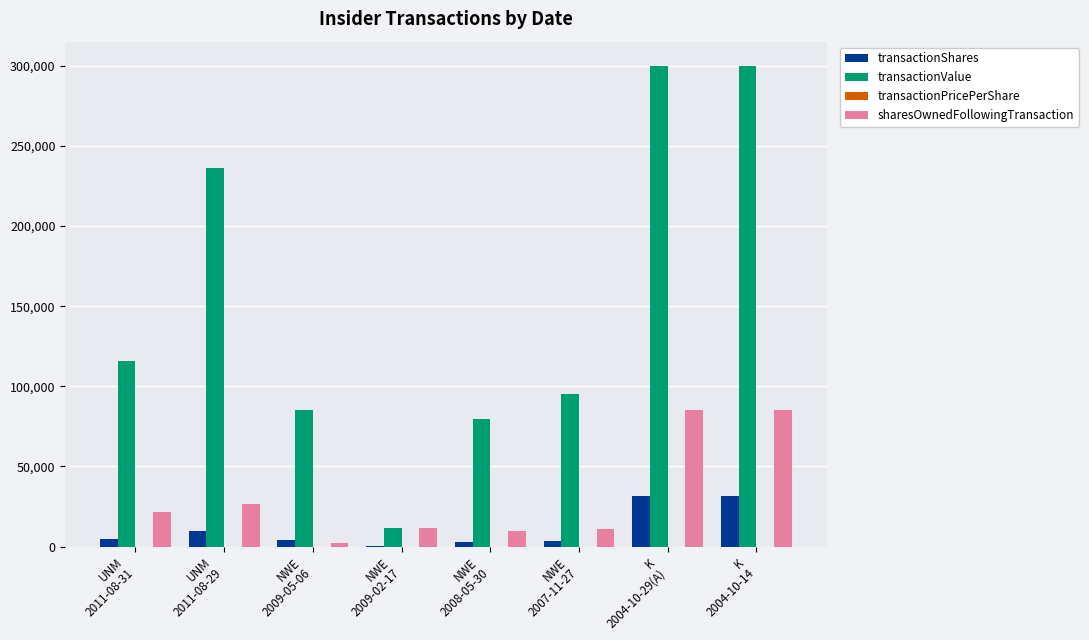

What is the maximum value for transactionShares?

31382.0